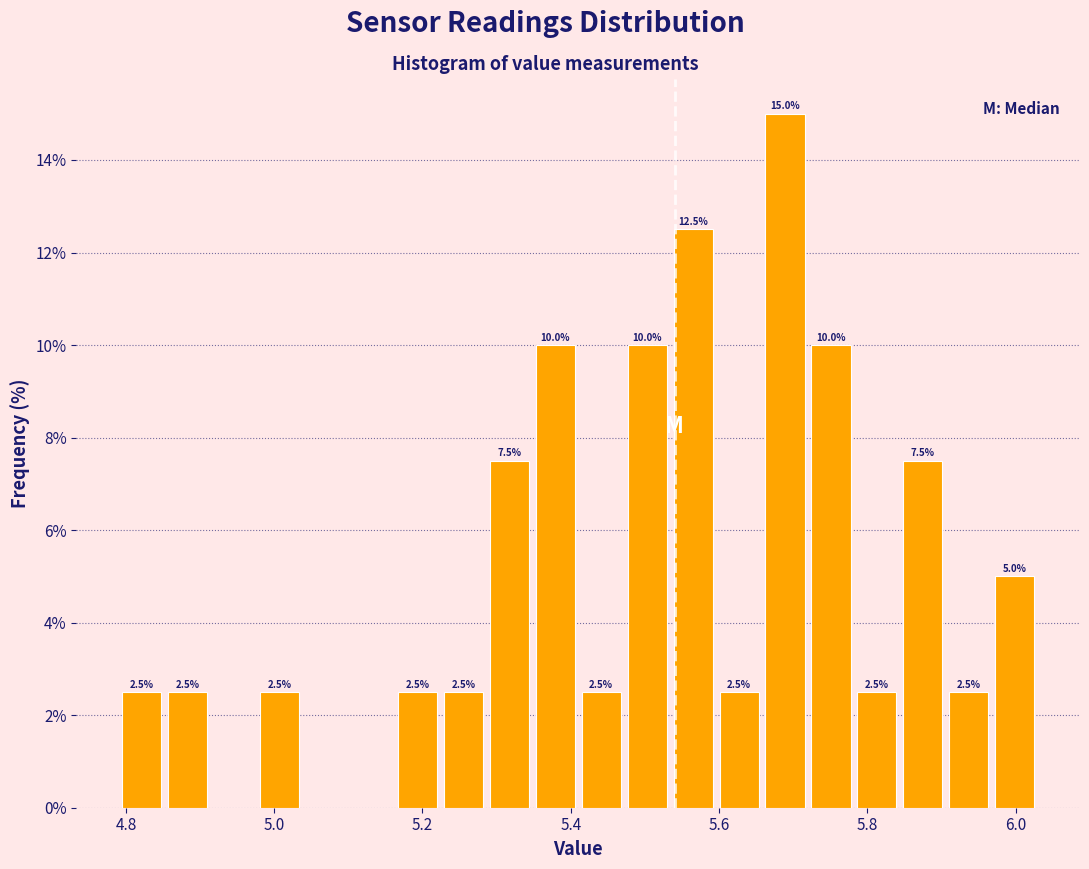

Around what value on the x-axis is the tallest bar? Give the approximate position of its centre, as read against the axis.

5.68